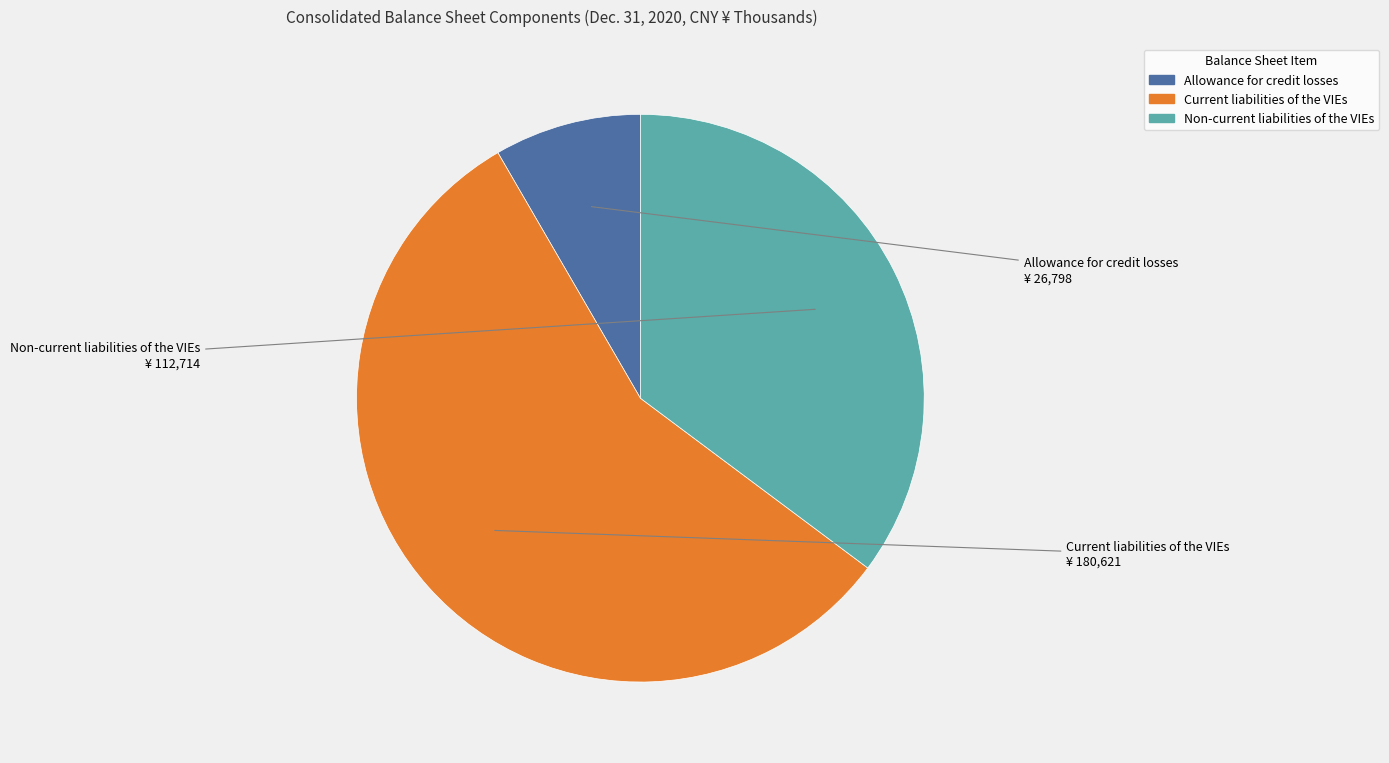

How many segments does this pie chart have?

3